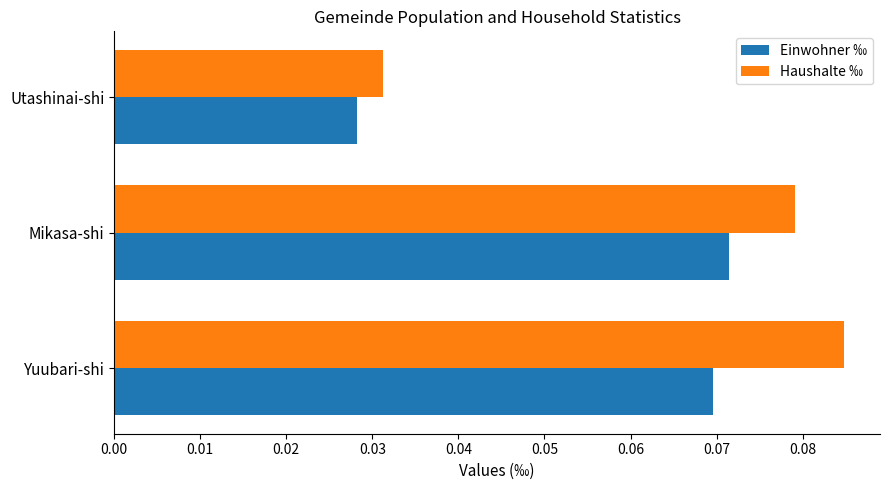

Which series has the largest range (max minus min)?

Haushalte ‰